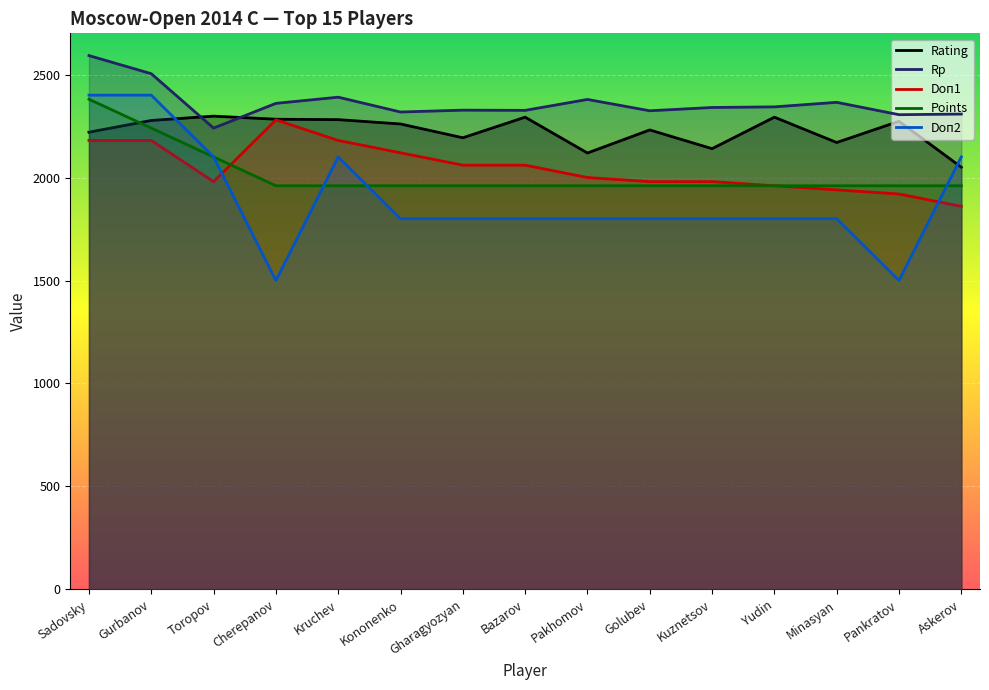

At how many categories does at least one series exceed 2083?

15